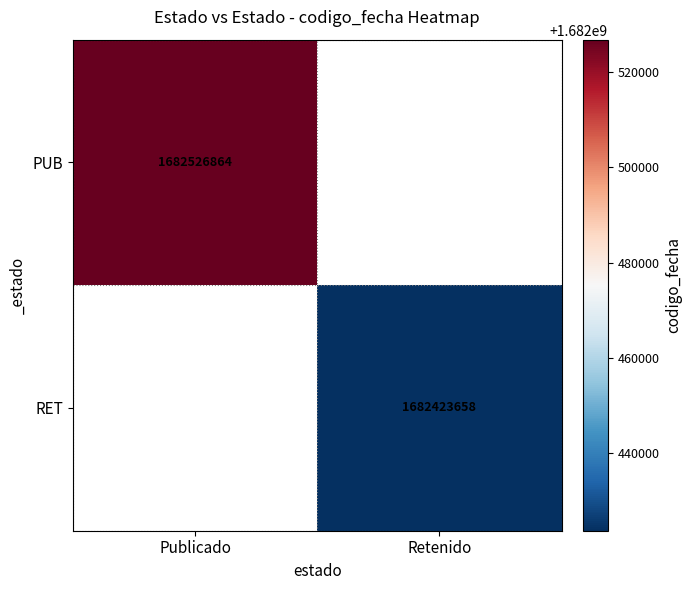

The RET series shows 1132597470 at Retenido. True or false?

False